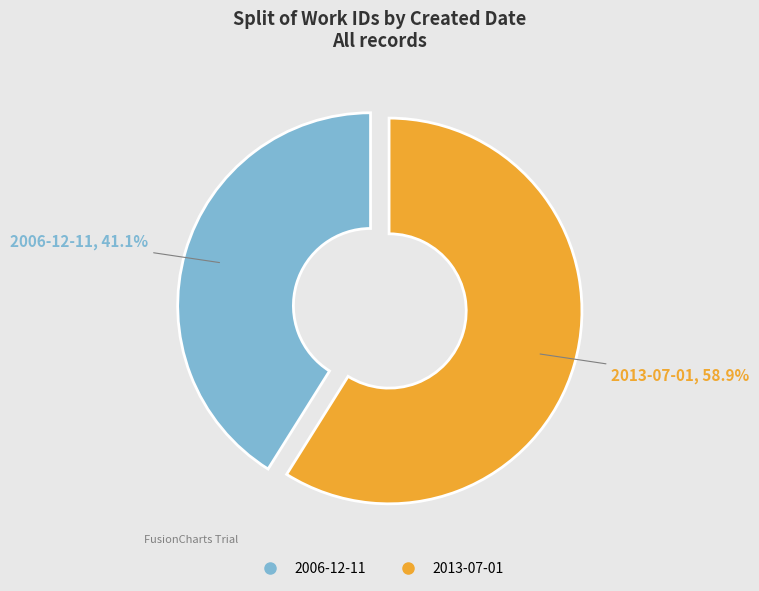

Does 2006-12-11 represent more than half of the total?

No